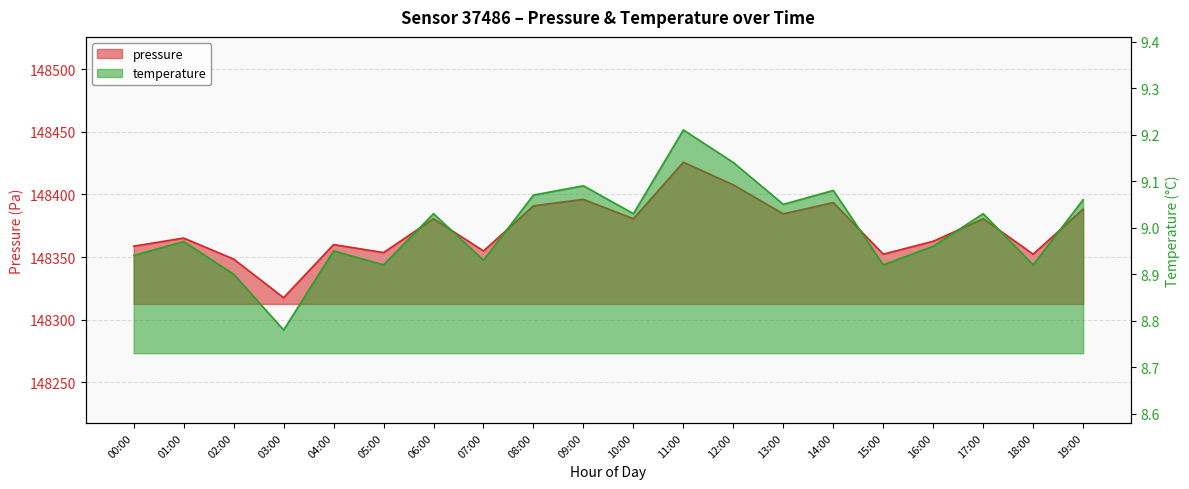

At which label is pressure closest to 148371?

01:00